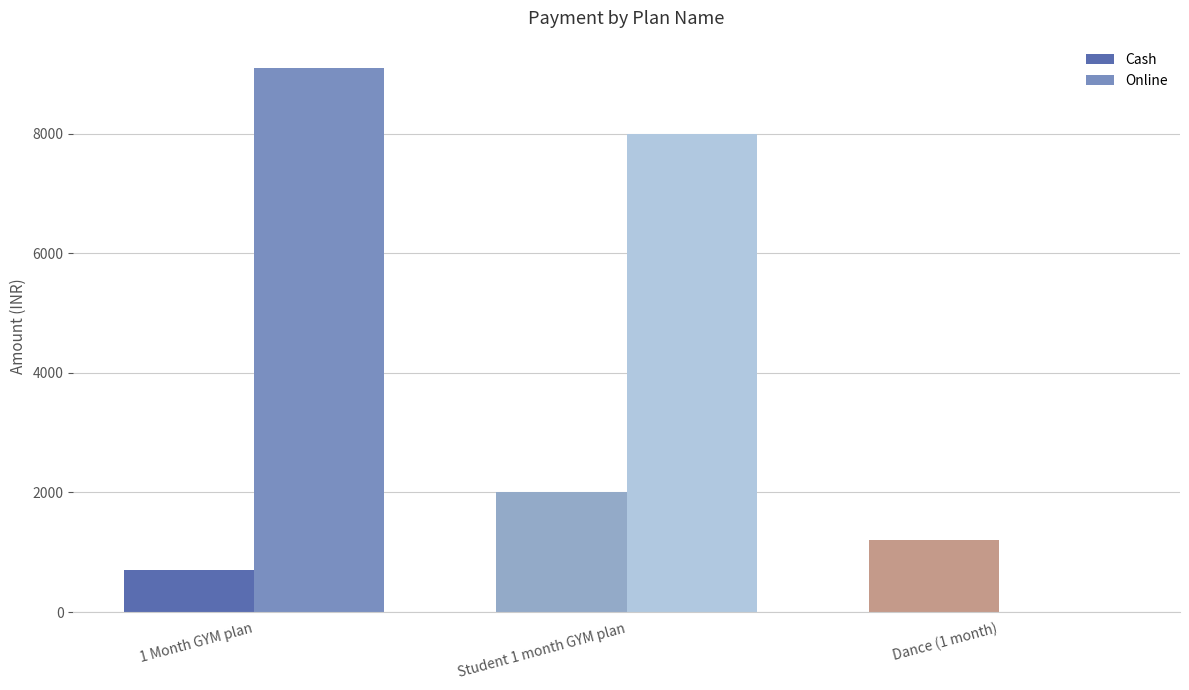

How many Cash values are between 700 and 2000?

3